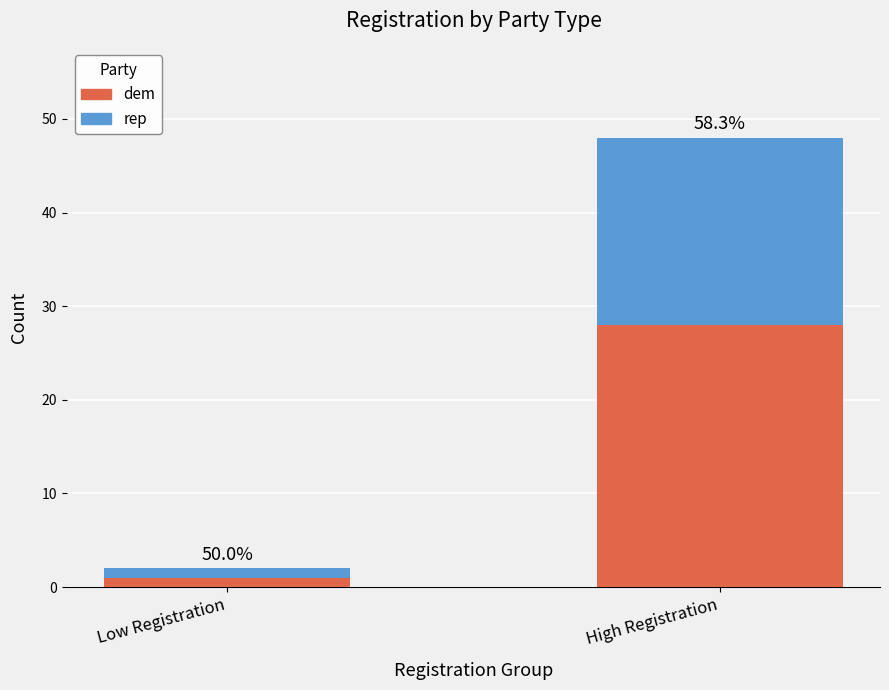

What are all the series names shown in the legend?

dem, rep